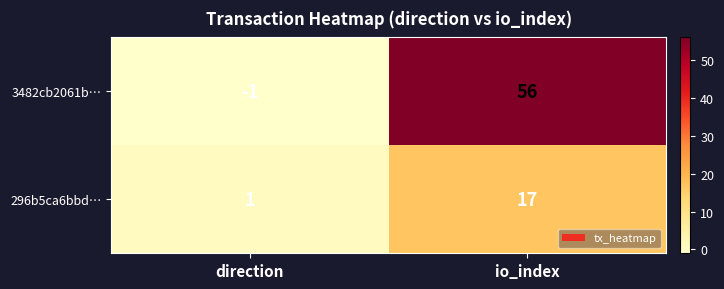

Reading right to left, what are all the values shown in this chart?

3482cb2061b…: io_index=56	direction=-1
296b5ca6bbd…: io_index=17	direction=1